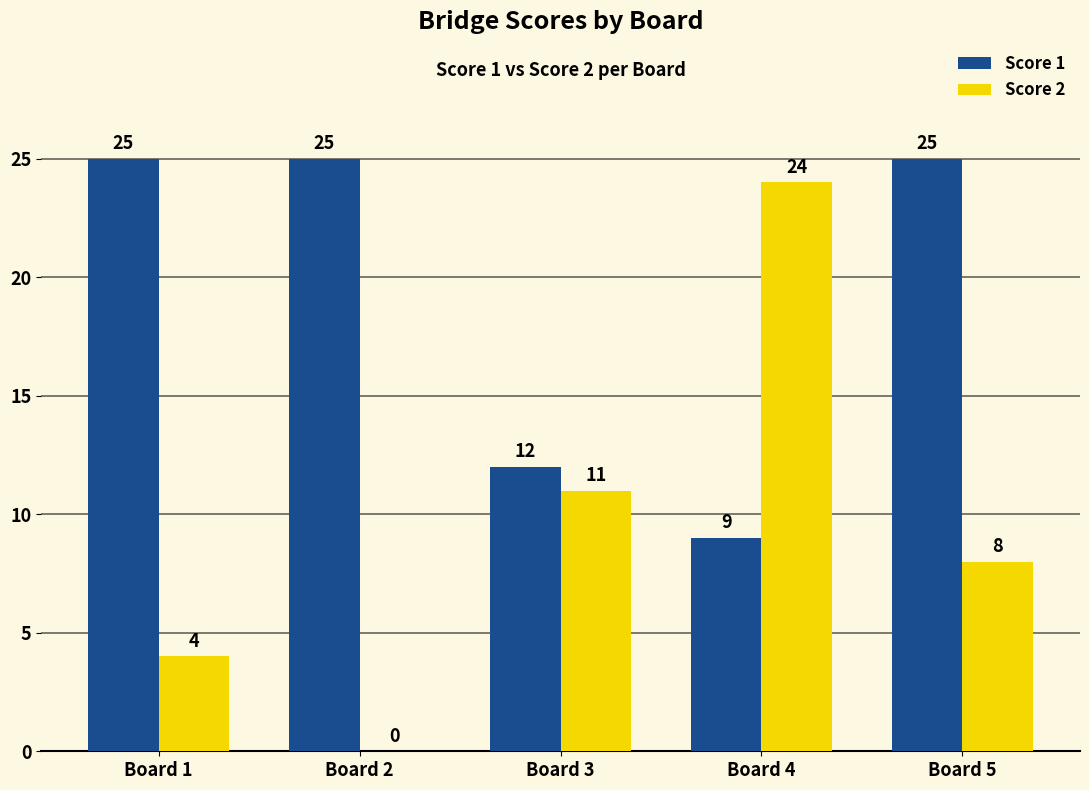

Where is Score 2 nearest to the value 12?

Board 3